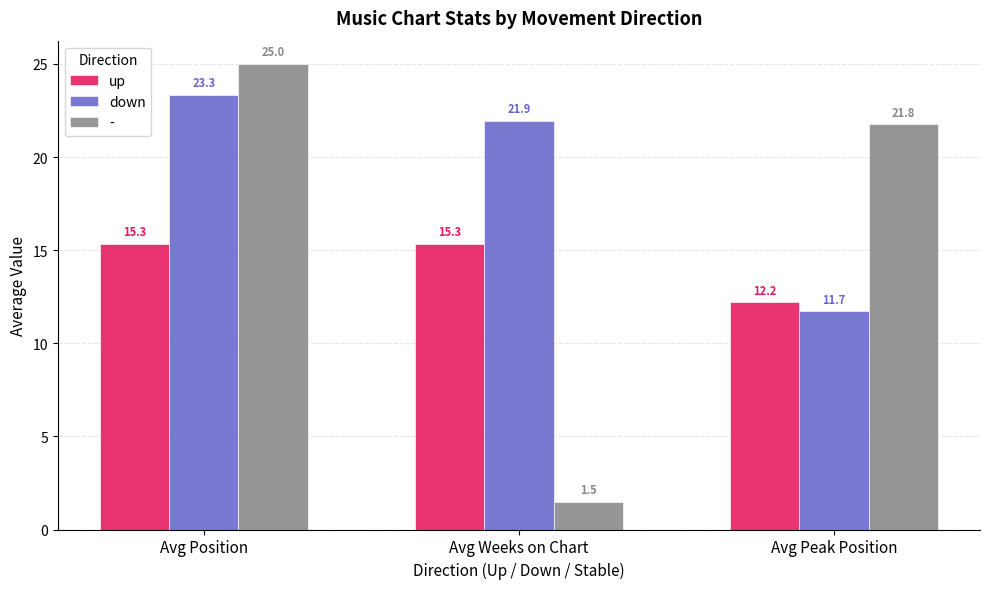

Which series has the largest range (max minus min)?

-